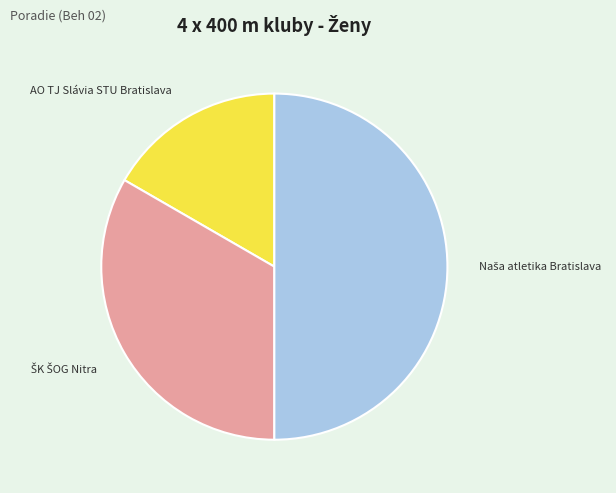

Does AO TJ Slávia STU Bratislava represent more than half of the total?

No